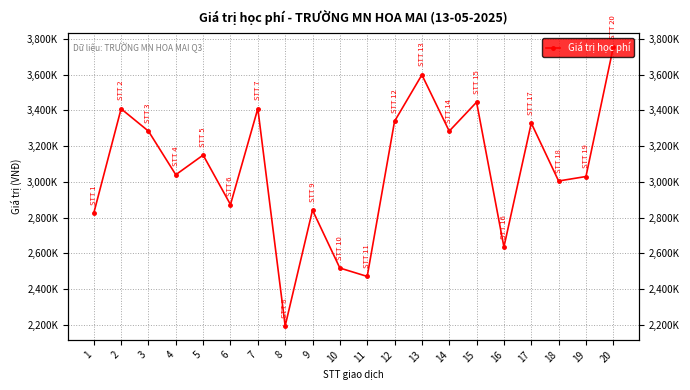

What is the minimum value shown in the chart?

2194000